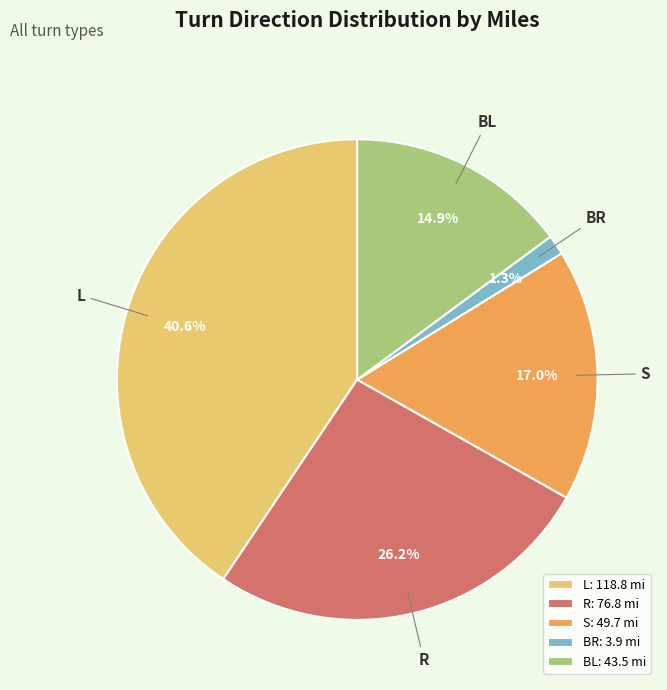

To the nearest percent, what percentage of the pie is BL?

15%